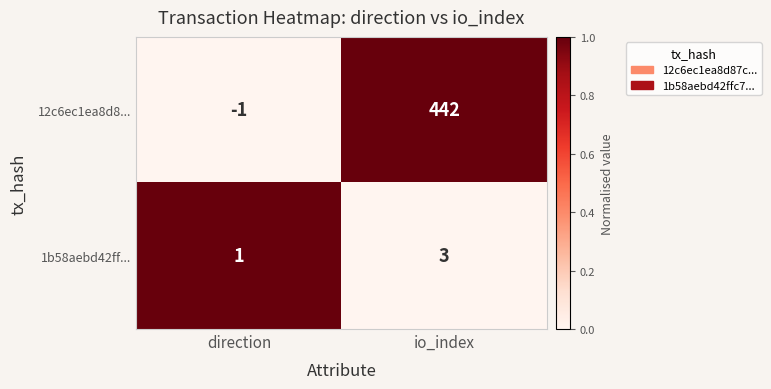

What is the maximum value shown in the chart?

442